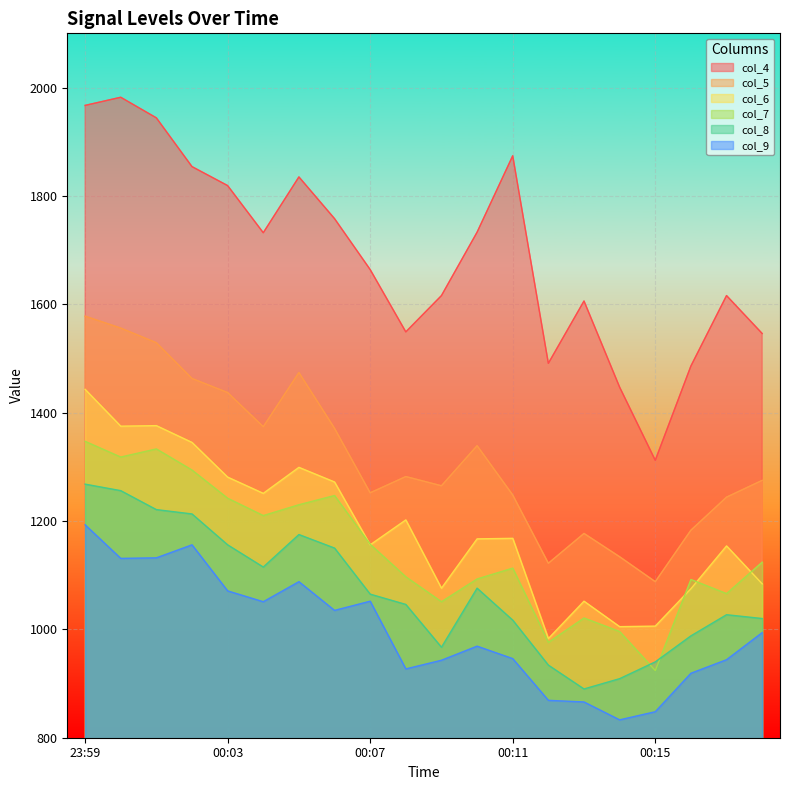

Reading left to right, extract all data points from this chart.

col_4: 1967	1982	1944	1854	1819	1732	1835	1758	1664	1549	1616	1733	1874	1491	1606	1447	1312	1486	1616	1546
col_5: 1578	1556	1529	1463	1437	1374	1474	1371	1252	1282	1265	1339	1248	1122	1177	1134	1088	1183	1244	1275
col_6: 1443	1375	1376	1345	1281	1251	1299	1272	1156	1202	1076	1167	1168	983	1052	1005	1006	1075	1154	1084
col_7: 1347	1318	1333	1294	1242	1210	1230	1247	1157	1097	1051	1093	1113	976	1021	996	924	1092	1066	1124
col_8: 1268	1256	1221	1213	1156	1115	1175	1150	1065	1046	967	1076	1017	934	890	909	940	988	1027	1020
col_9: 1193	1131	1132	1156	1071	1051	1088	1035	1052	927	943	969	946	869	866	833	848	919	944	994